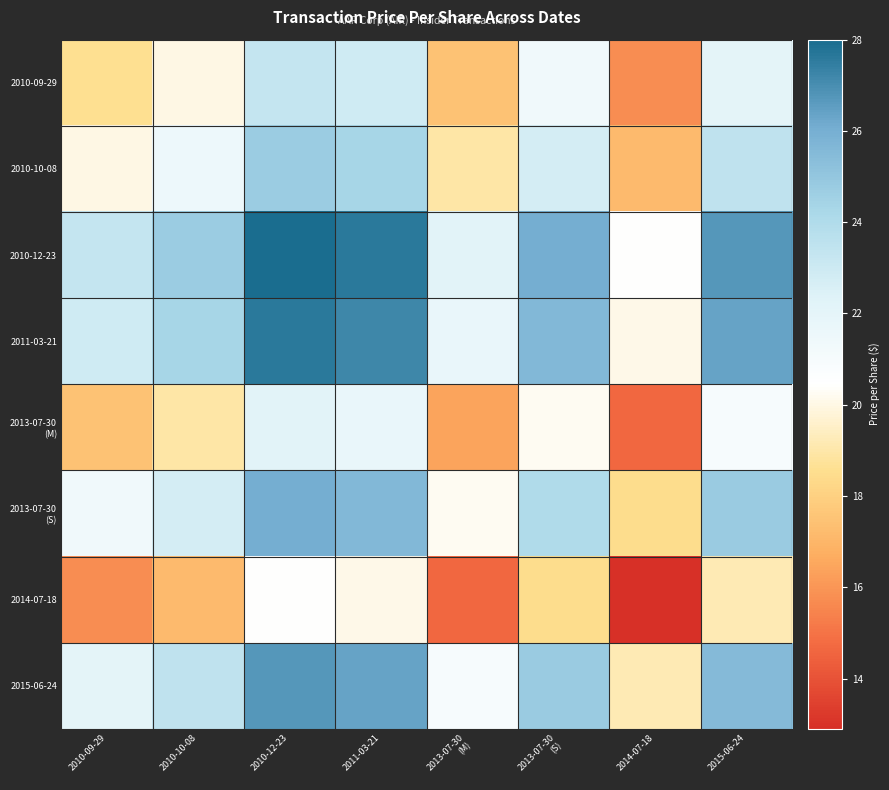

At how many categories does at least one series exceed 17?

8